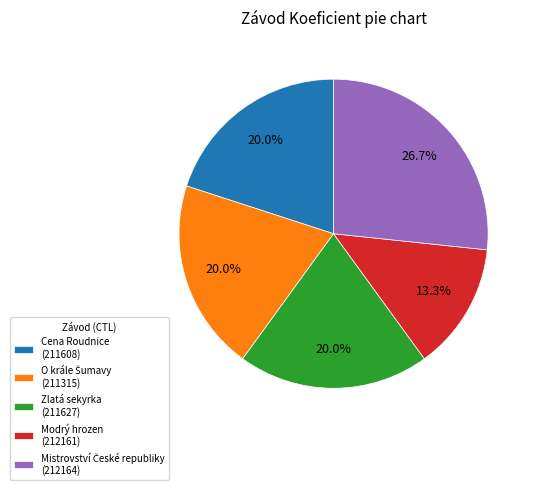

Is there any slice that represents more than half of the pie?

No